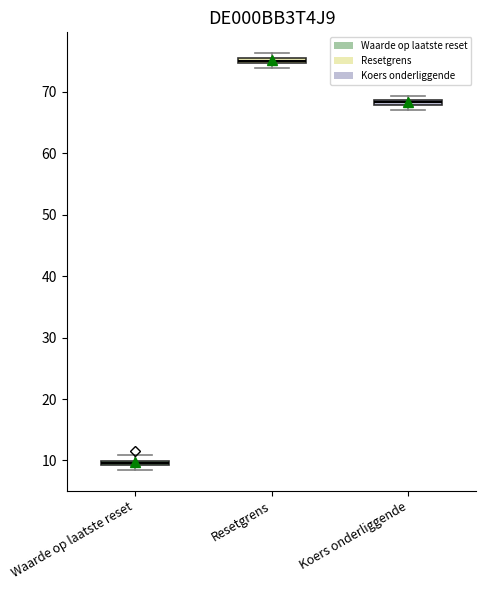

Where is the lower edge of the box for Waarde op laatste reset on the y-axis? The values are not printed on the chart, so give them approximately, as read against the axis.

9